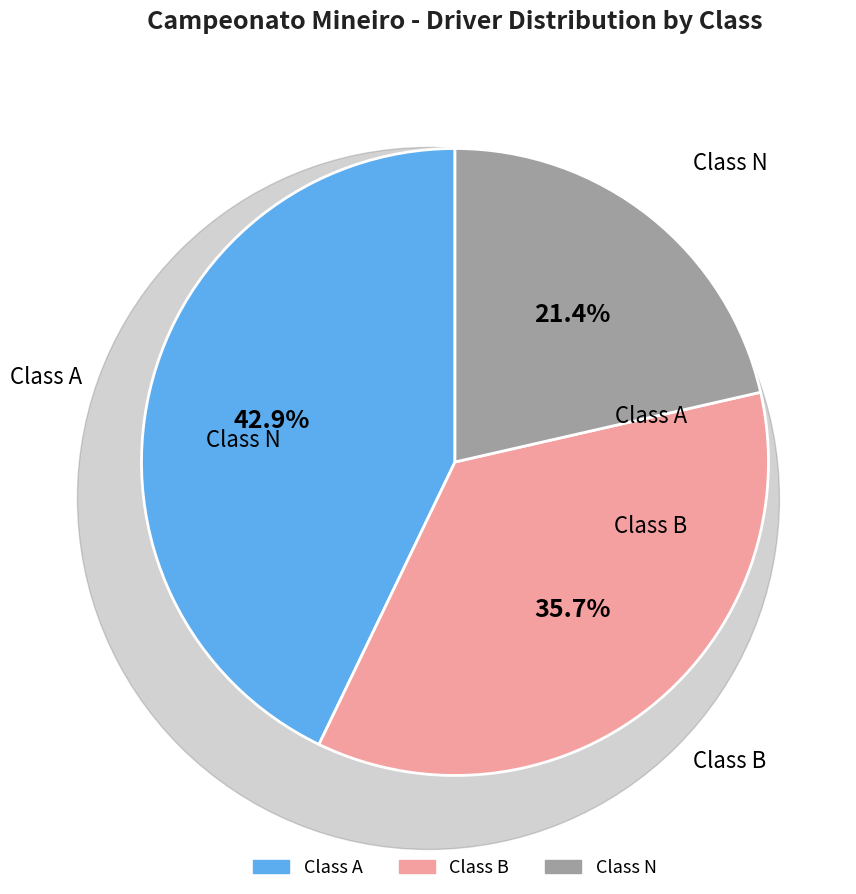

Count the number of slices in the pie.

3